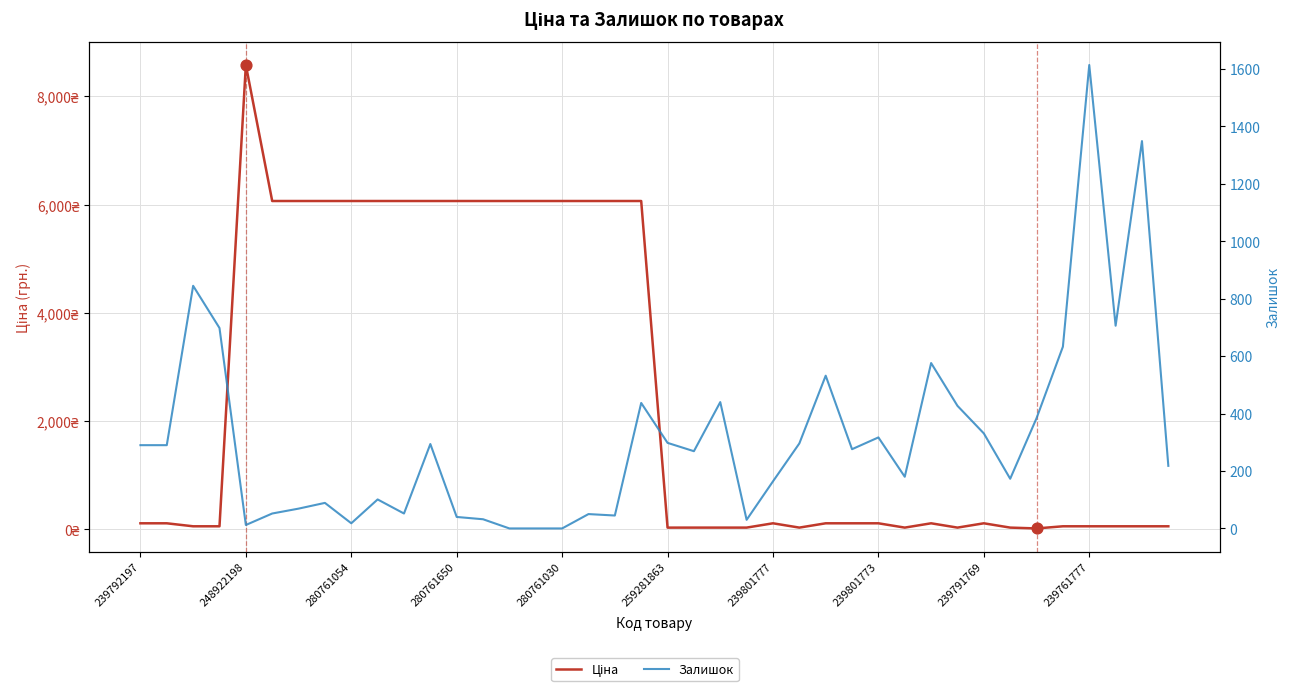

What are all the series names shown in the legend?

Ціна, Залишок